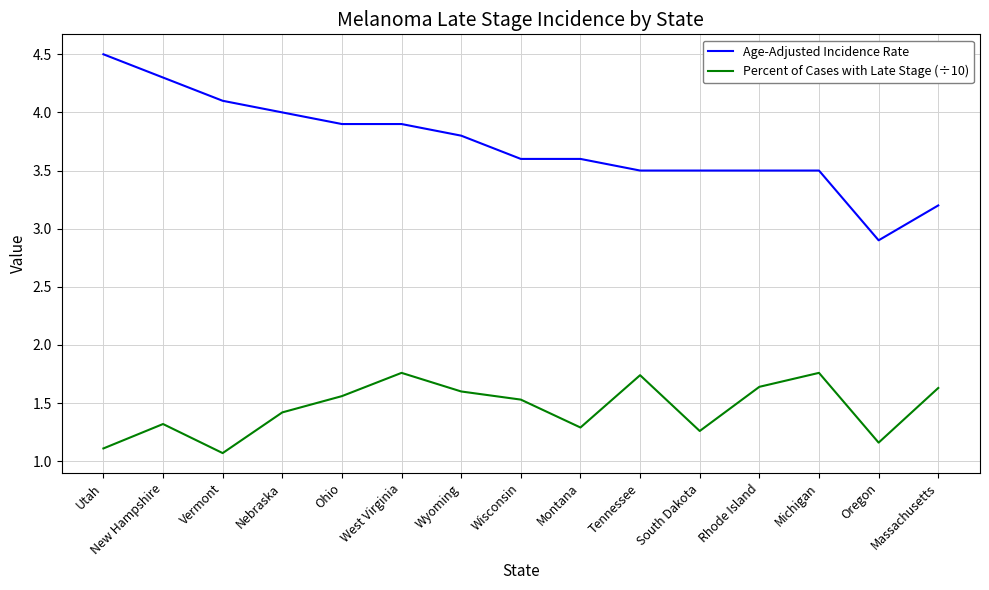

What is the total value across all series at Vermont?

5.2